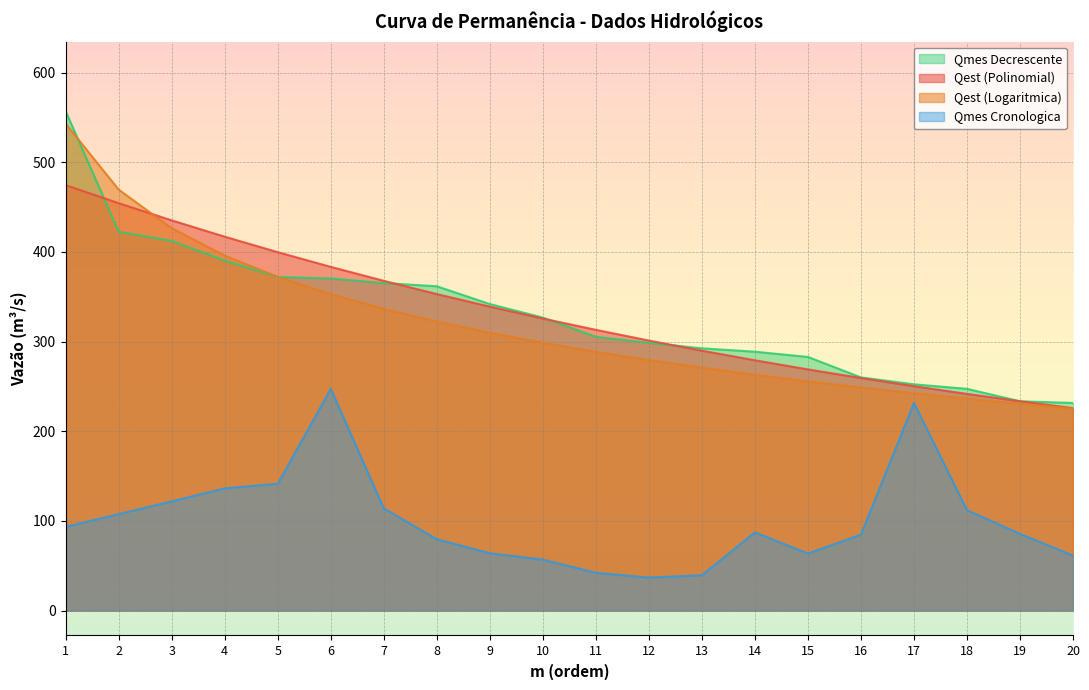

Is the value of Qest (Logaritmica) at 13 greater than the value of Qmes Decrescente at 5?

No